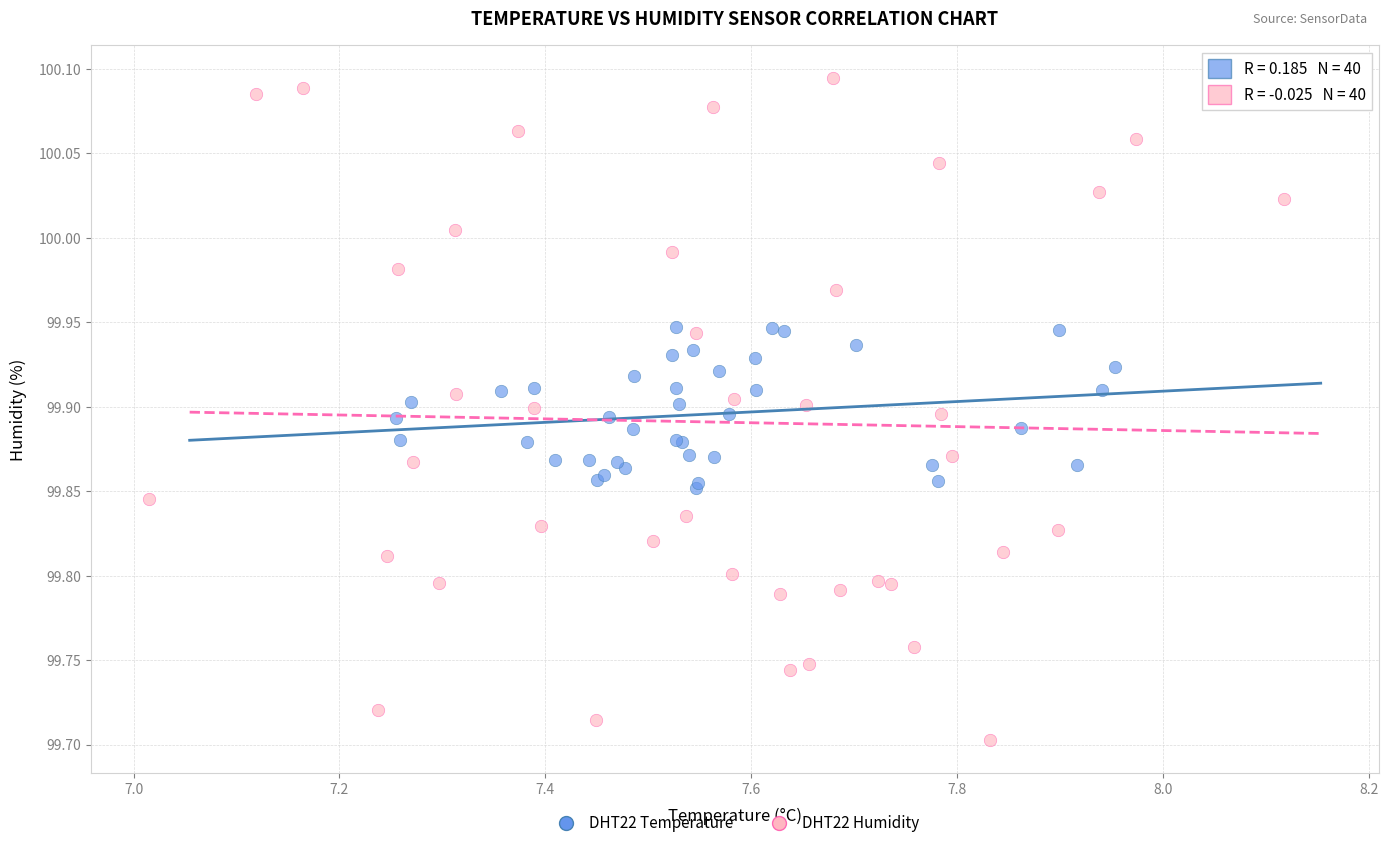

Which series has the largest Y range (max minus min)?

DHT22 Humidity